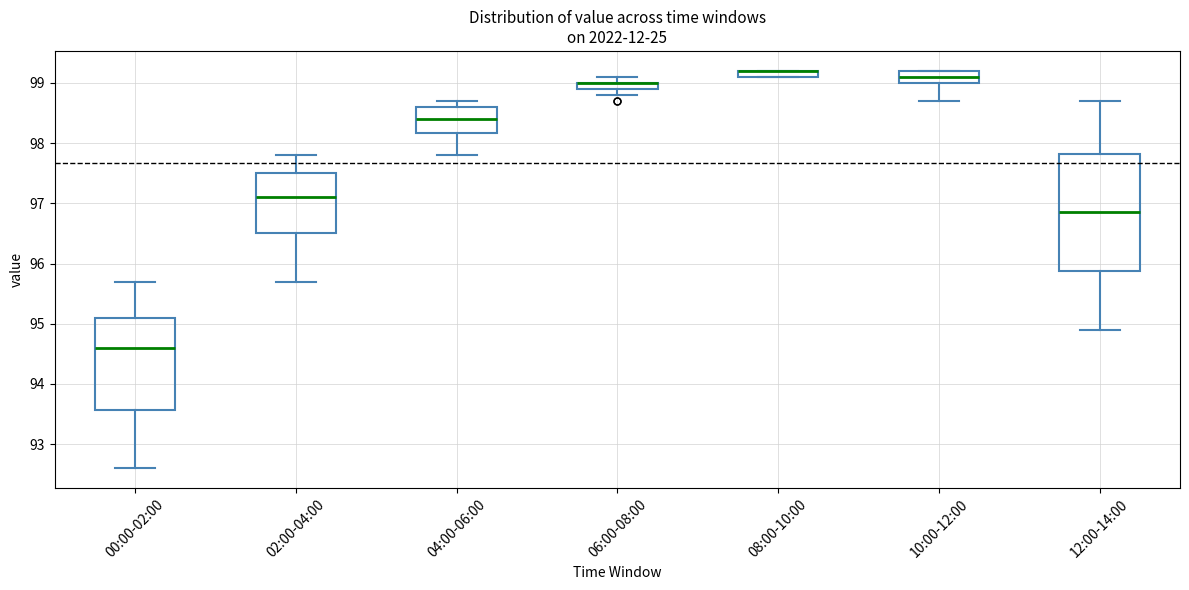

Where does the lower whisker of the box for 06:00-08:00 end on the y-axis? The values are not printed on the chart, so give them approximately, as read against the axis.

98.8